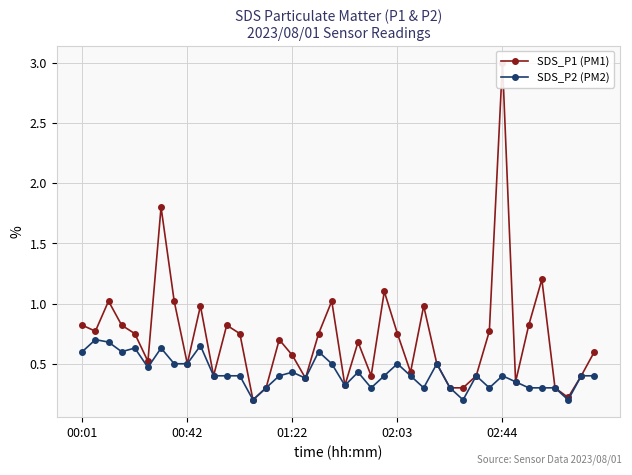

Is the value of SDS_P2 (PM2) at 19 greater than the value of SDS_P1 (PM1) at 9?

No